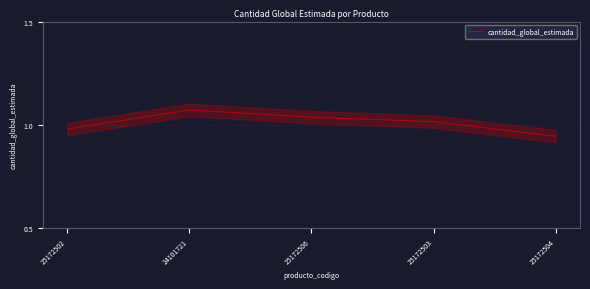

At which label does the data first exceed 1?

24101721